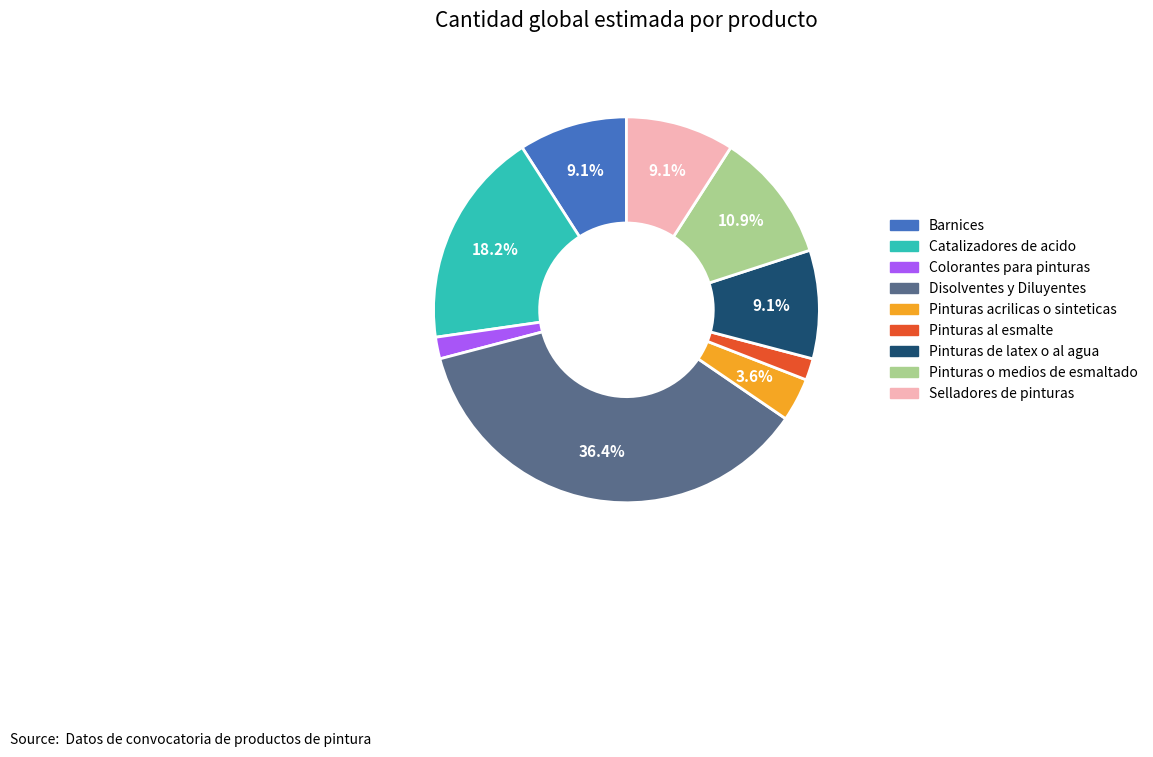

Which slice is the largest?

Disolventes y Diluyentes